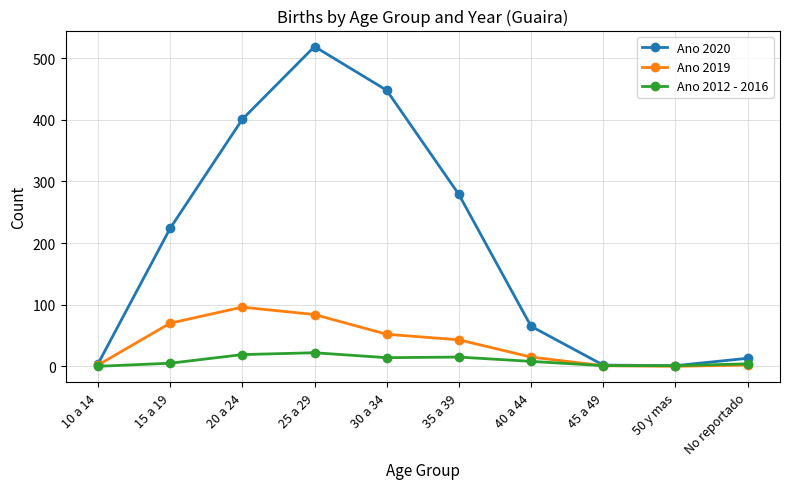

At which category is the sum across all series the highest?

25 a 29